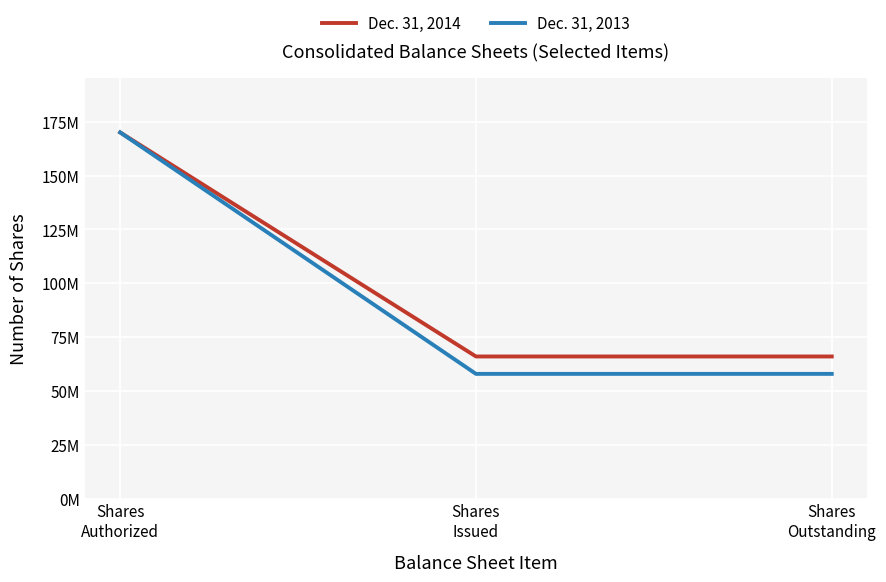

Which series has the largest total across all categories?

Dec. 31, 2014